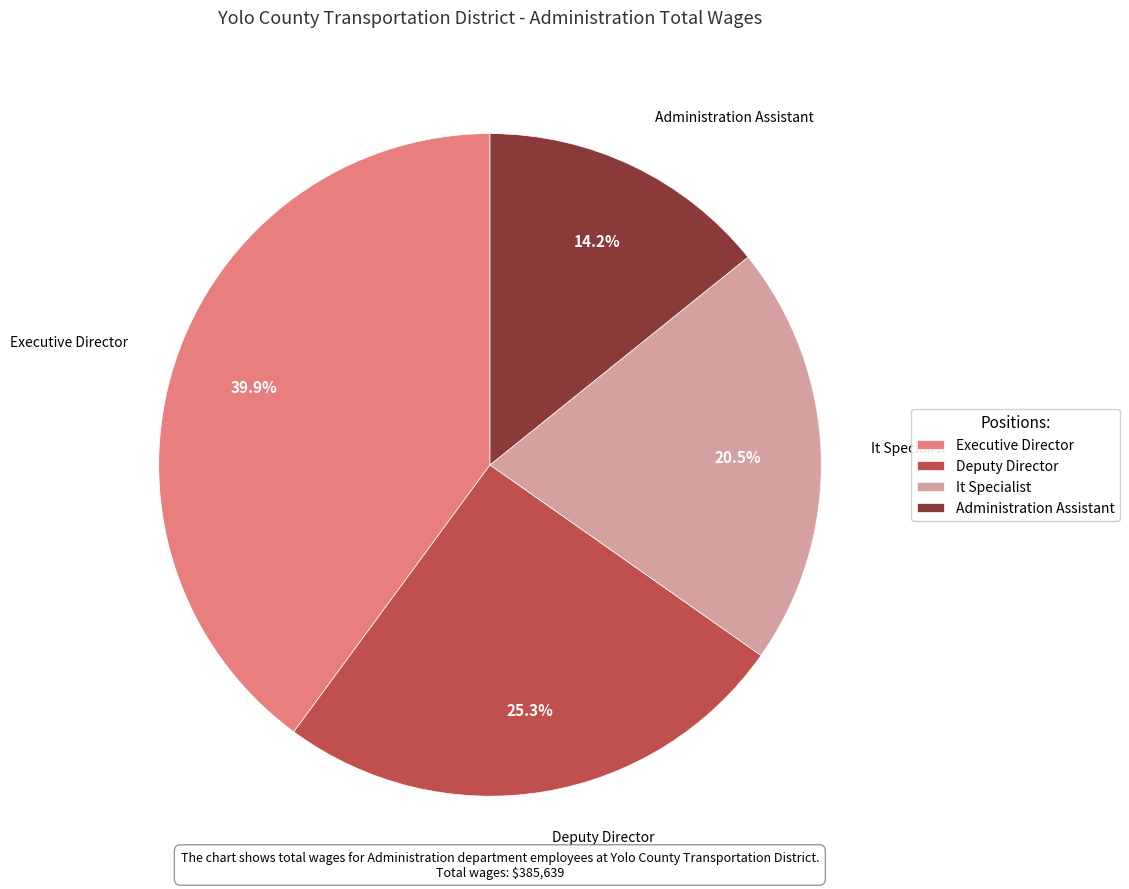

Approximately how many times larger is the value at Executive Director compared to Deputy Director?

1.6